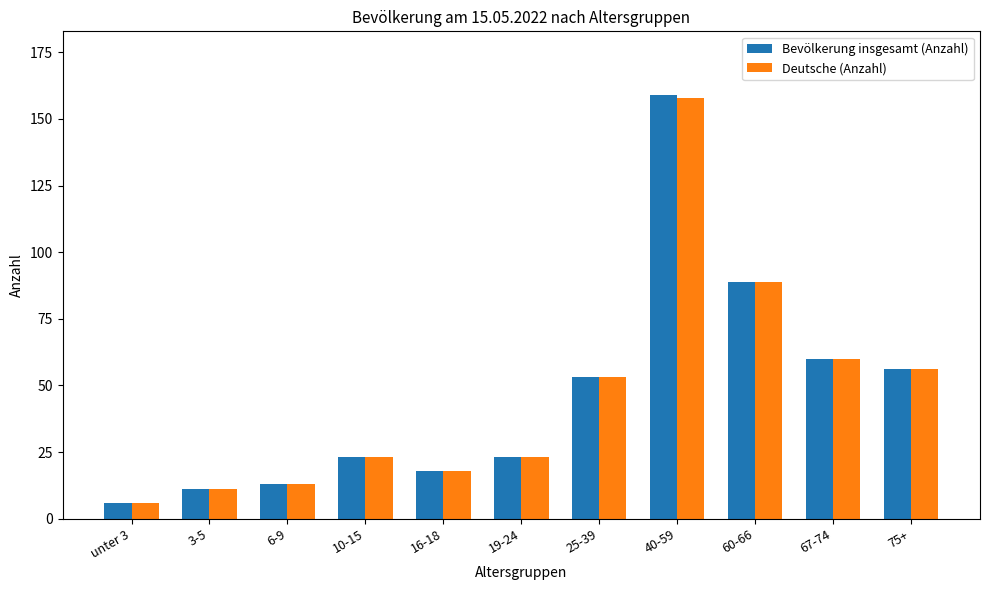

At how many categories does at least one series exceed 83?

2